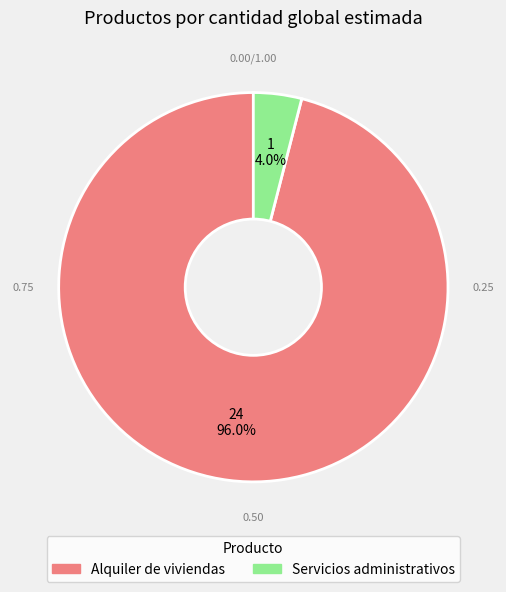

Count the number of slices in the pie.

2